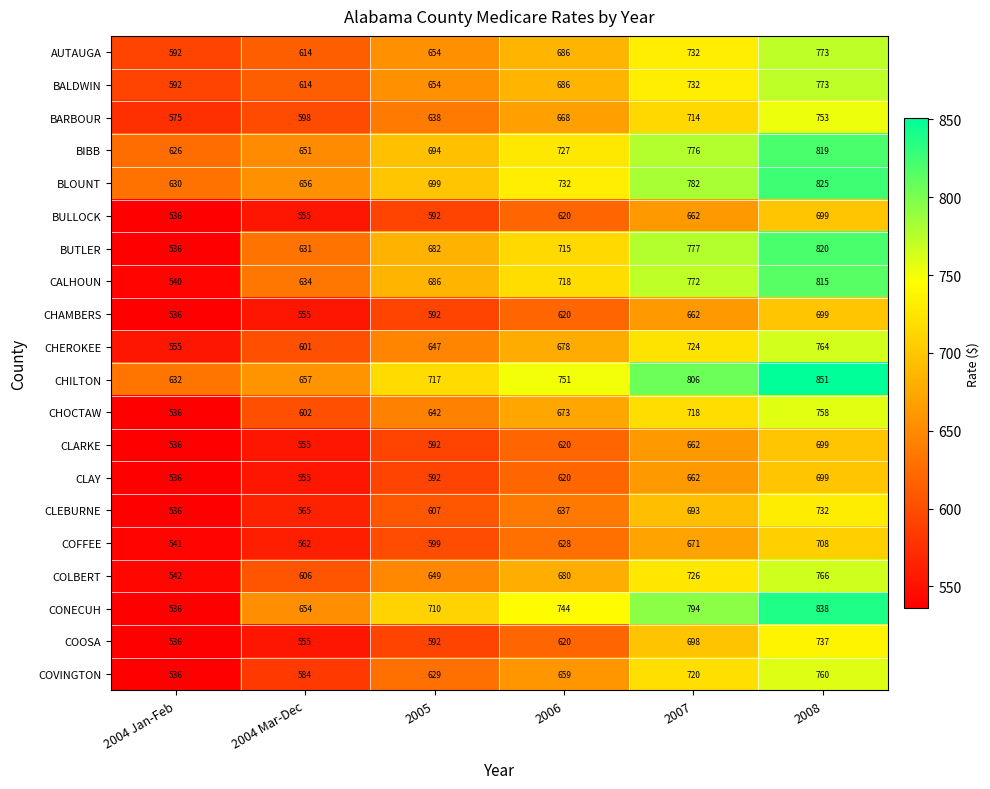

At which category is the sum across all series the highest?

2008